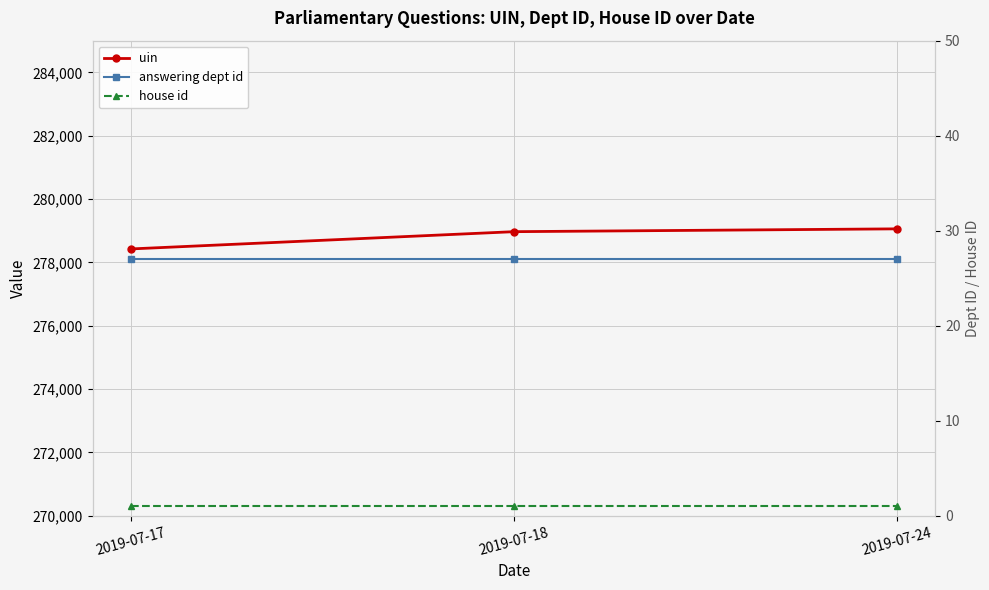

Reading left to right, list all the values displayed in this chart.

uin: 2019-07-17=278424	2019-07-18=278969	2019-07-24=279058
answering dept id: 2019-07-17=27	2019-07-18=27	2019-07-24=27
house id: 2019-07-17=1	2019-07-18=1	2019-07-24=1